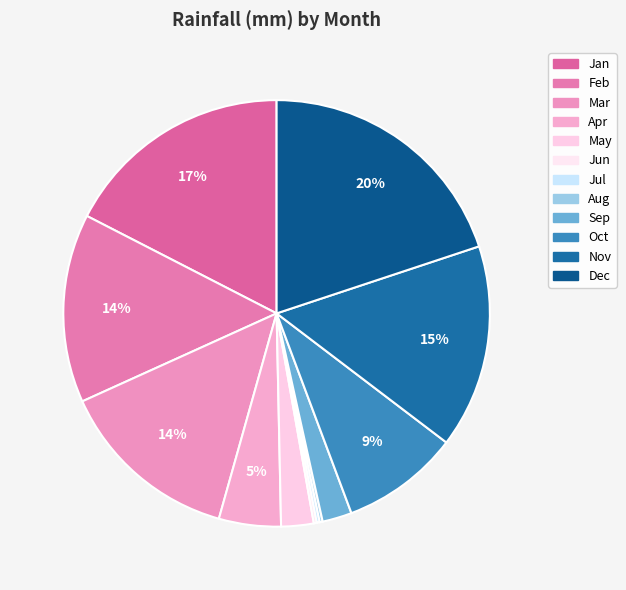

How many segments does this pie chart have?

12